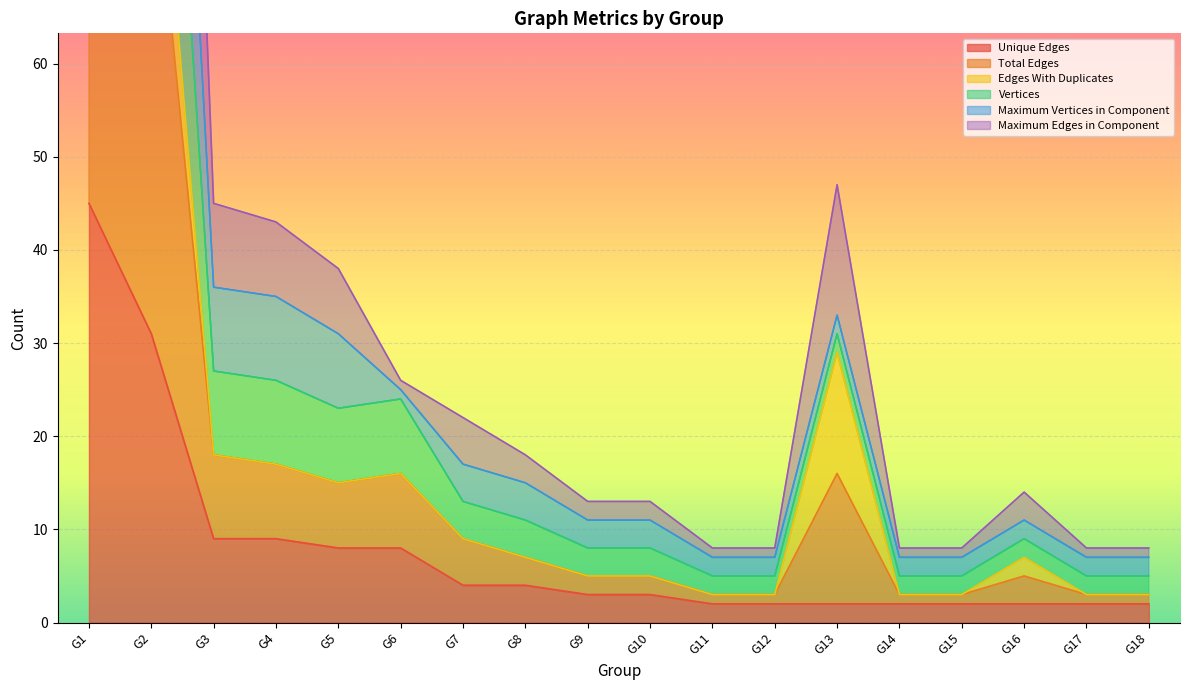

At which category is the sum across all series the highest?

G1